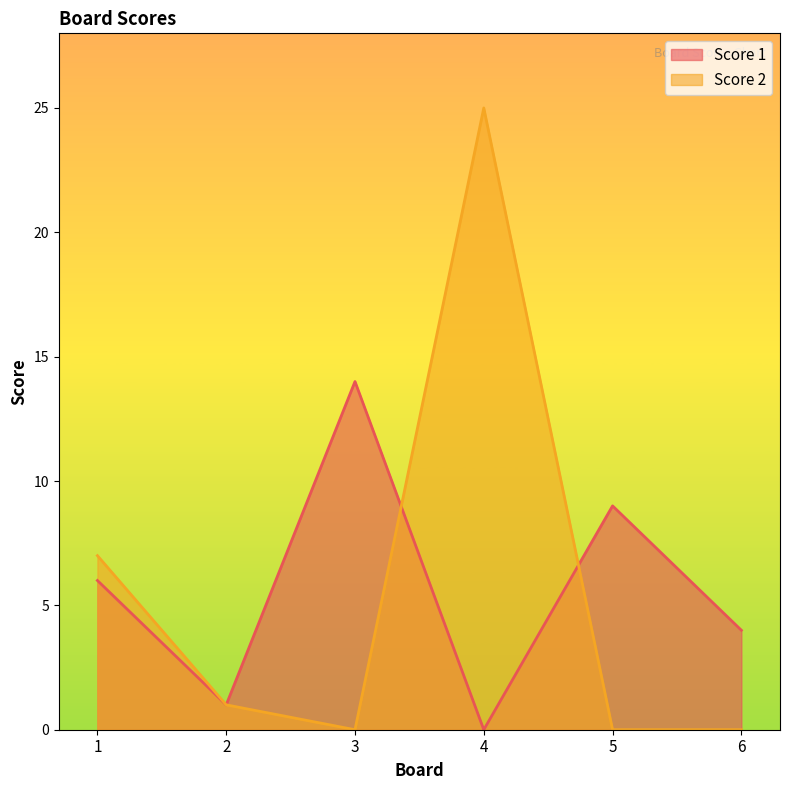

What is the sum of all Score 2 values?

33